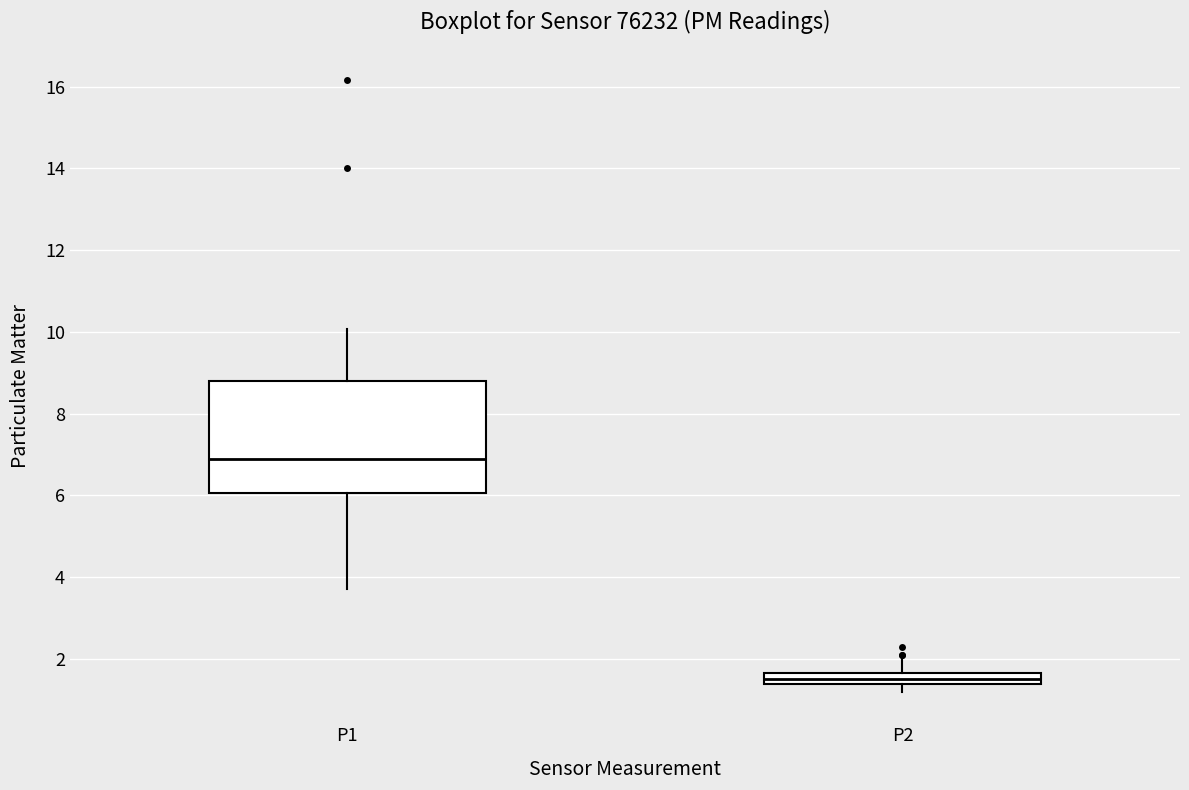

Which box's median line is the highest?

P1